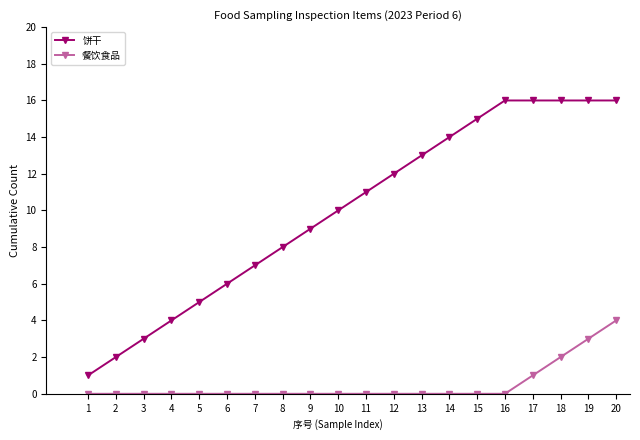

What is the maximum value for 饼干?

16